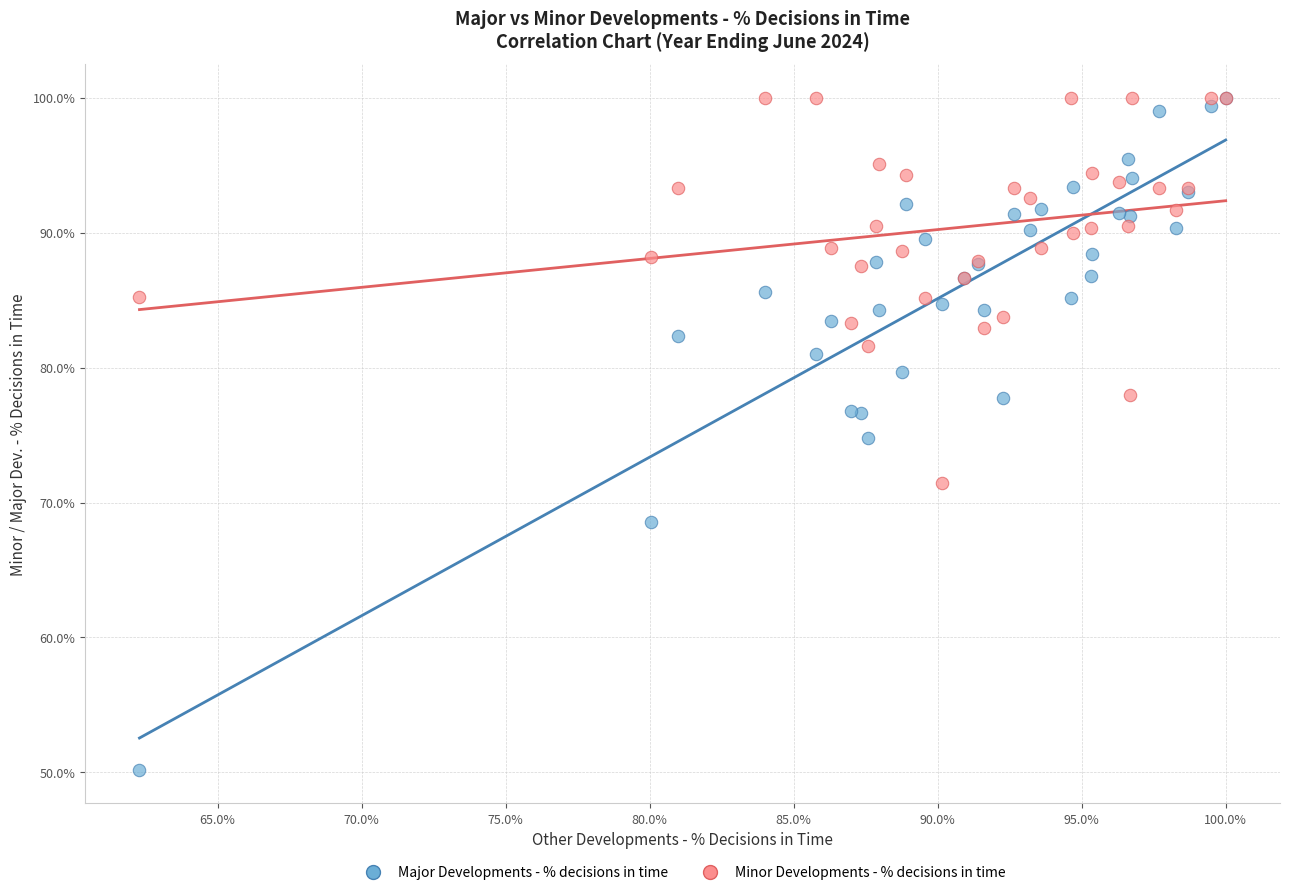

Which series has the largest Y range (max minus min)?

Major Developments - % decisions in time